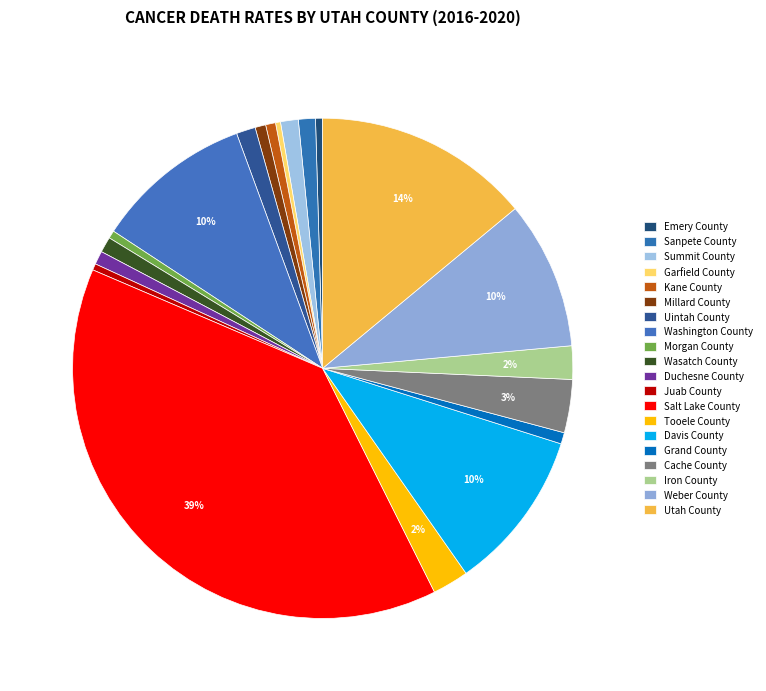

To the nearest percent, what portion does Morgan County represent?

1%